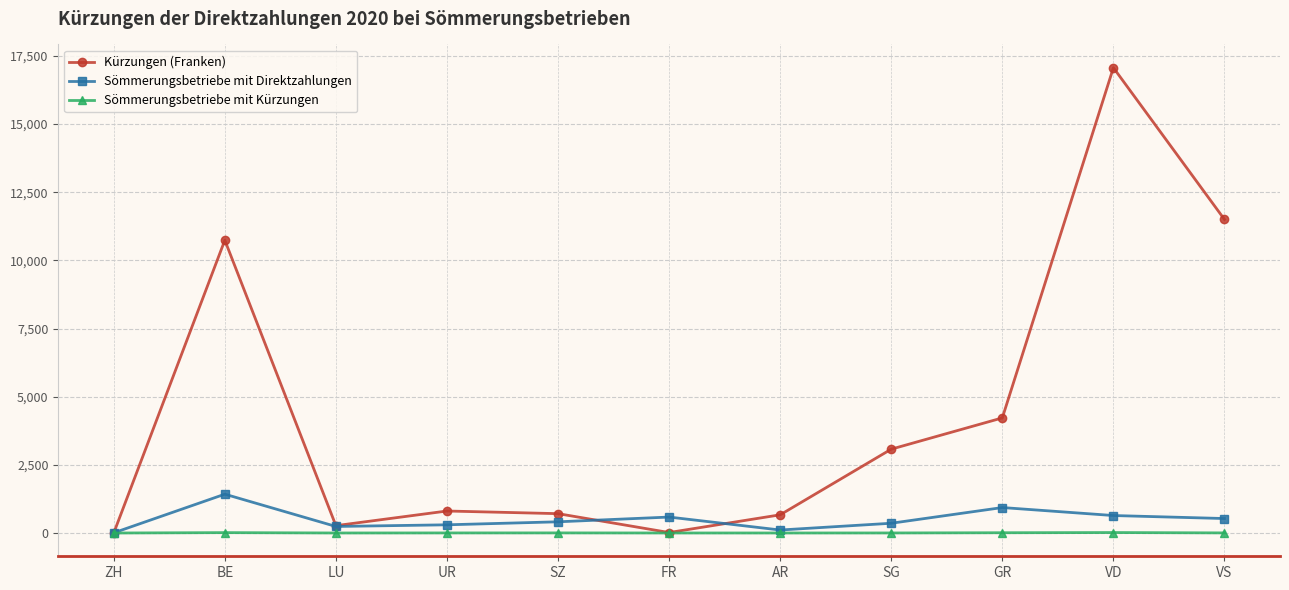

What is the difference between the maximum and second lowest values in the Sömmerungsbetriebe mit Direktzahlungen series?

1314.0